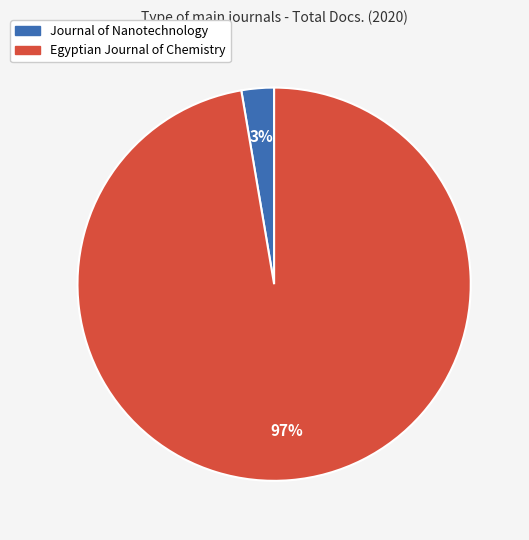

How many segments does this pie chart have?

2